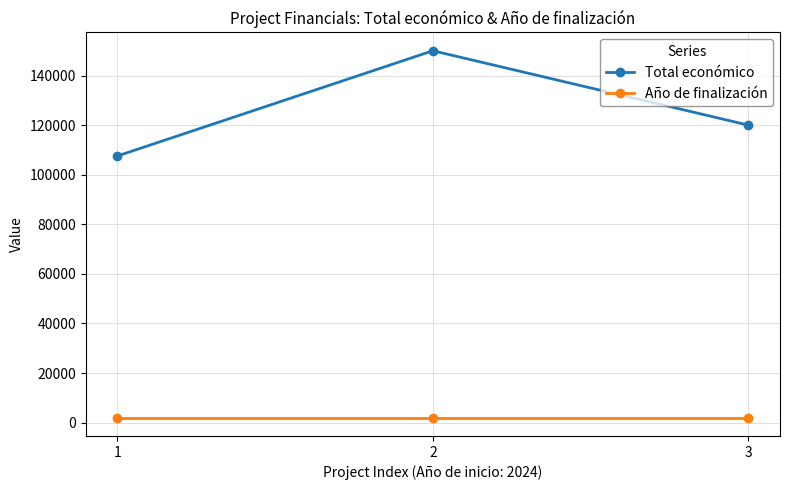

What is the maximum value shown in the chart?

150000